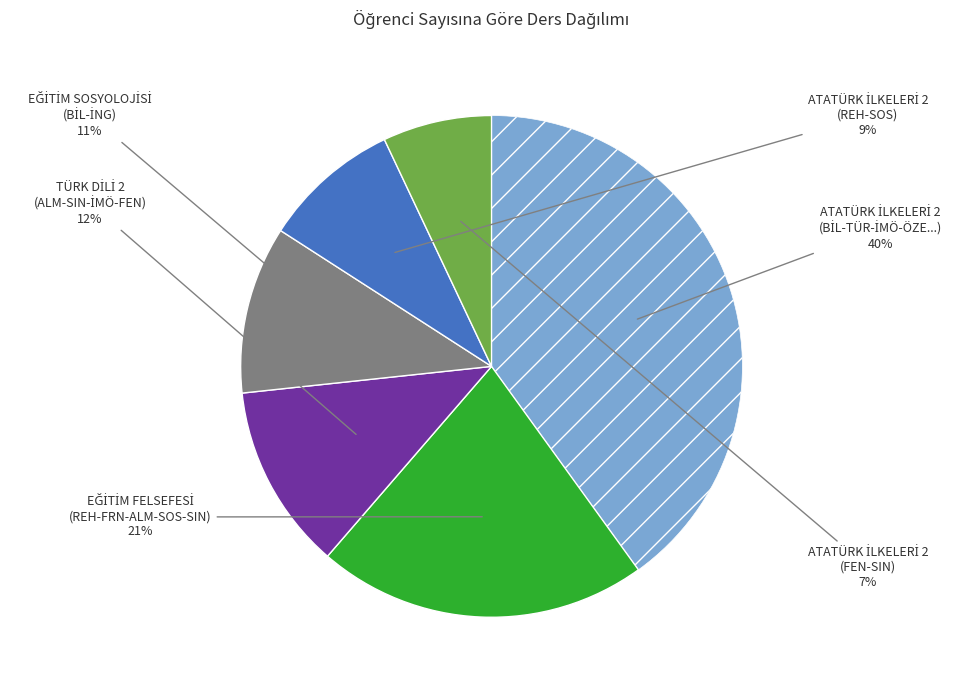

Is there any slice that represents more than half of the pie?

No